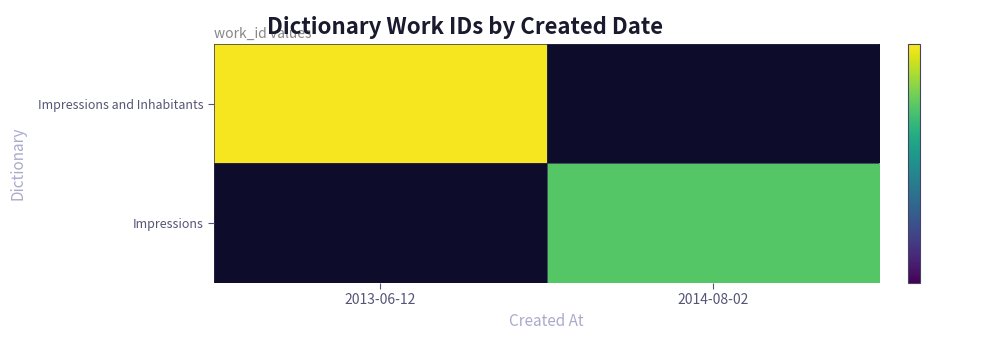

What is the smallest value displayed?

5535.0